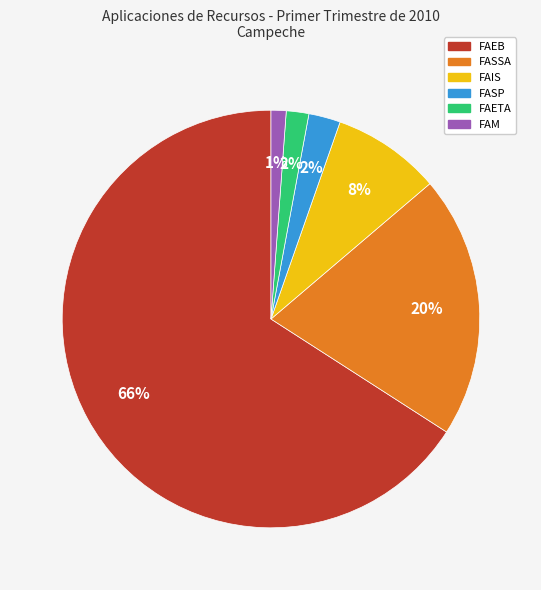

Is there any slice that represents more than half of the pie?

Yes